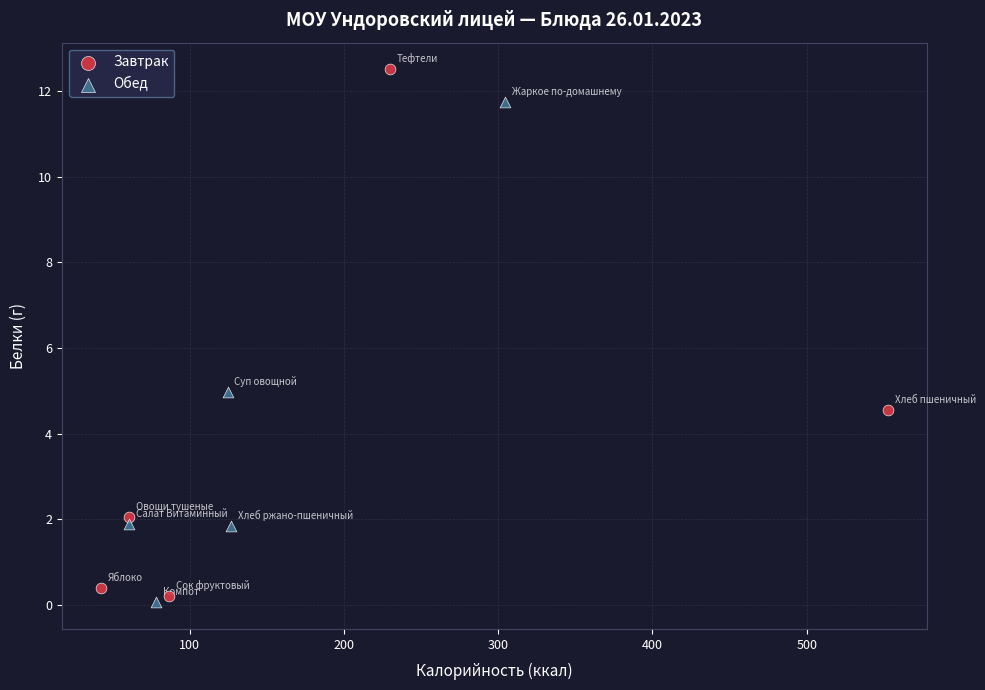

Which series reaches the maximum Y coordinate?

Завтрак